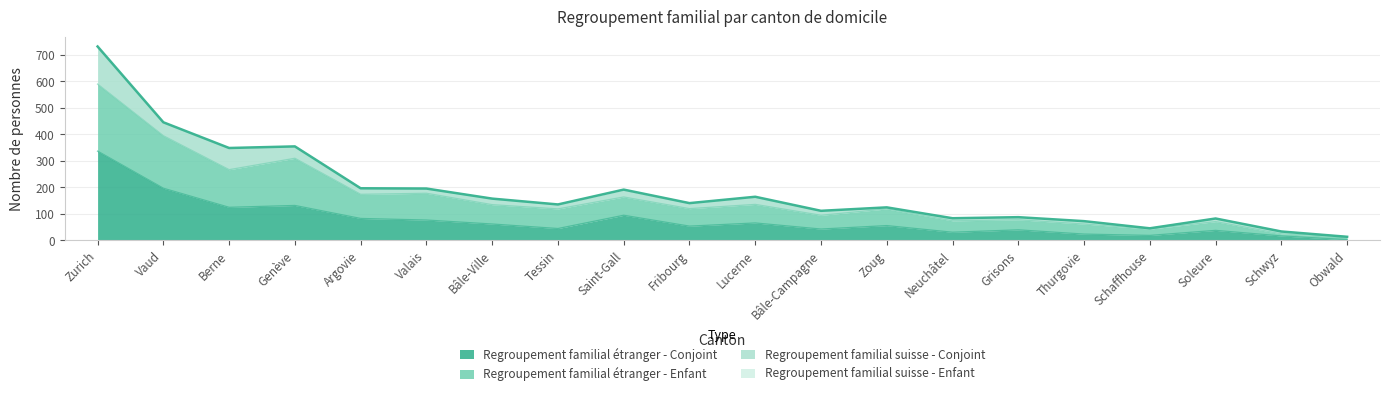

How many values in the Regroupement familial étranger - Conjoint series are below 56?

10